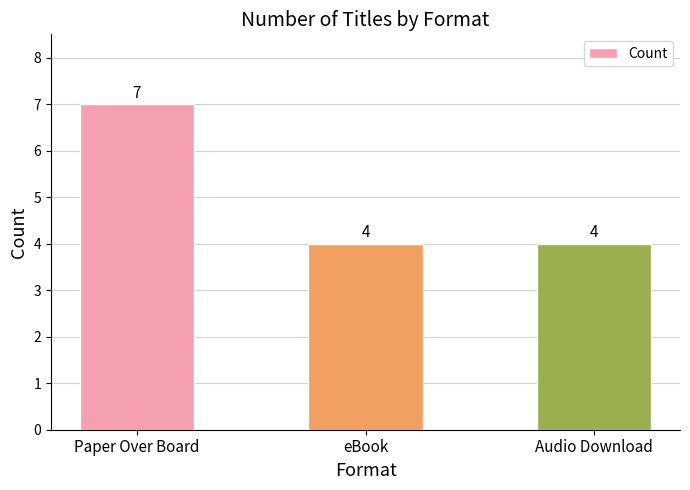

Count the number of data series in this chart.

1